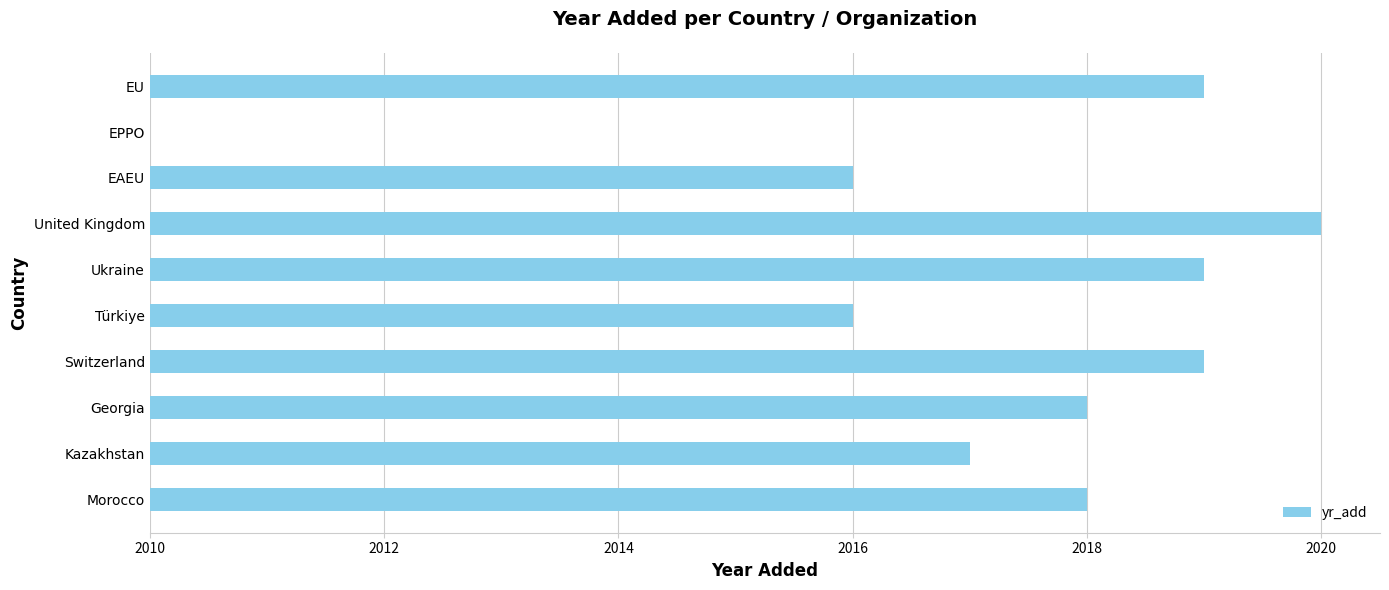

Are the bars horizontal?

Yes